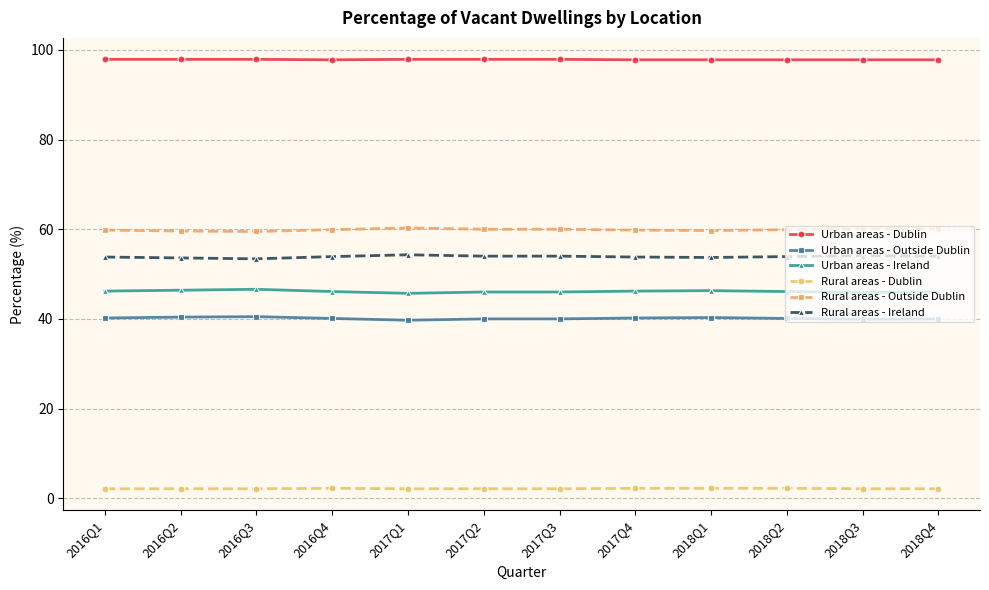

What is the sum of all Rural areas - Outside Dublin values?

718.6